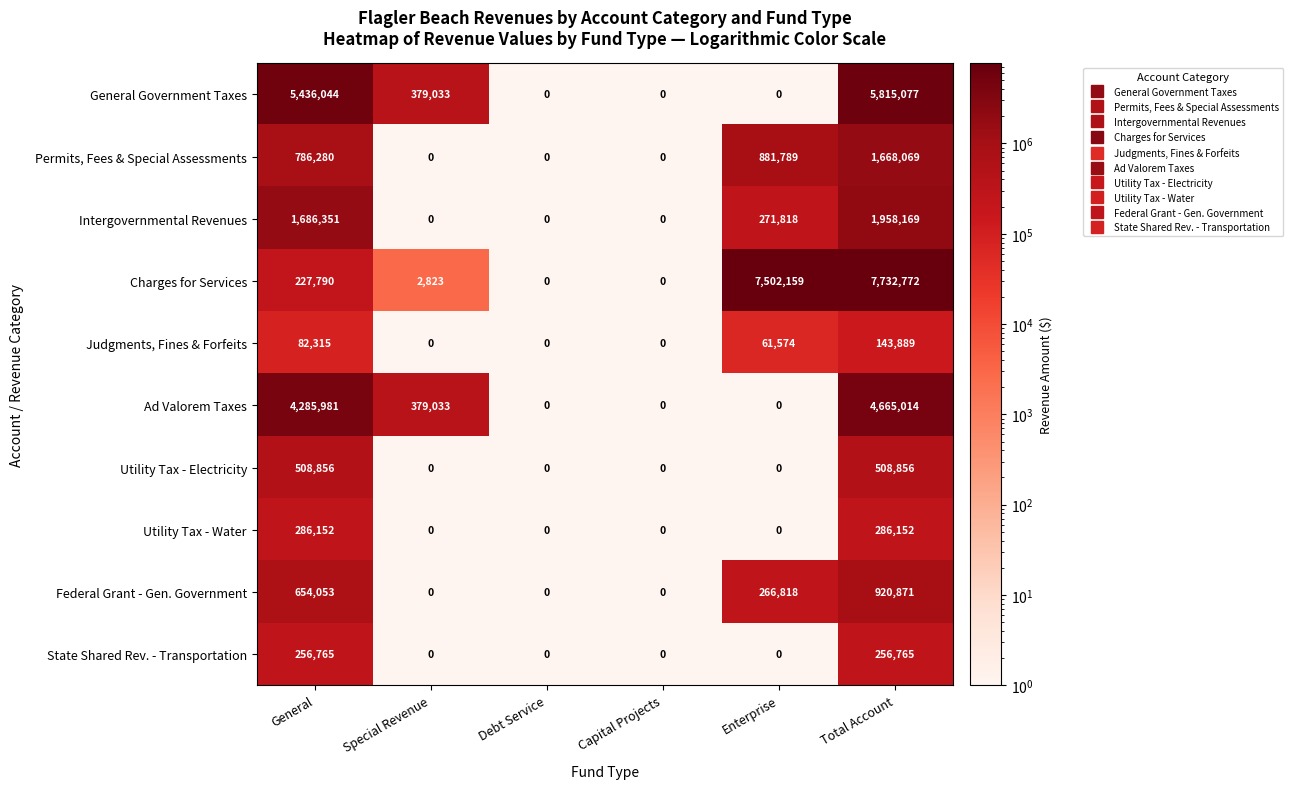

Is it true that Permits, Fees & Special Assessments equals 963474 at Debt Service?

False